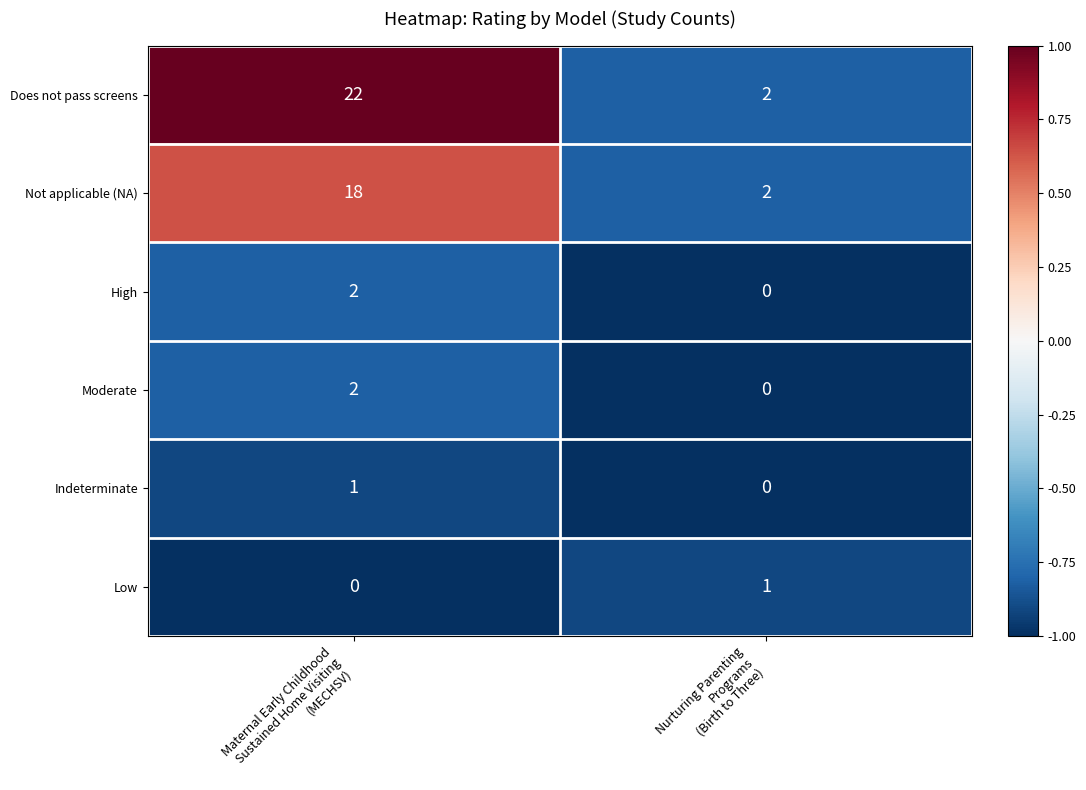

How many categories are shown in the chart?

2